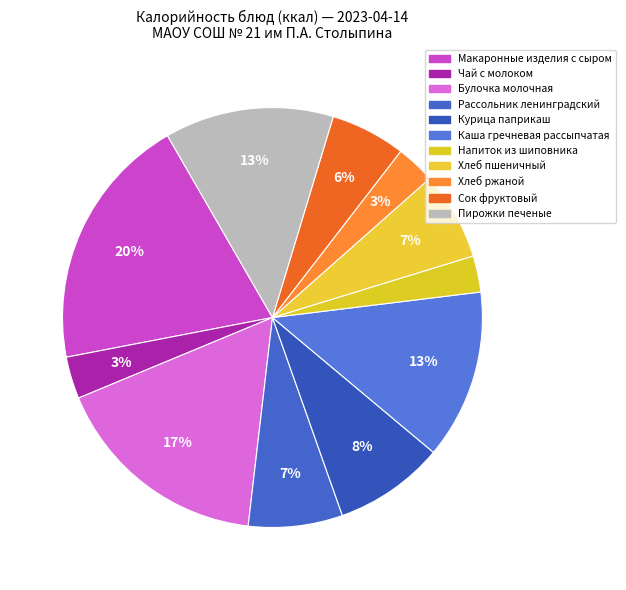

How many slices are in this pie chart?

11